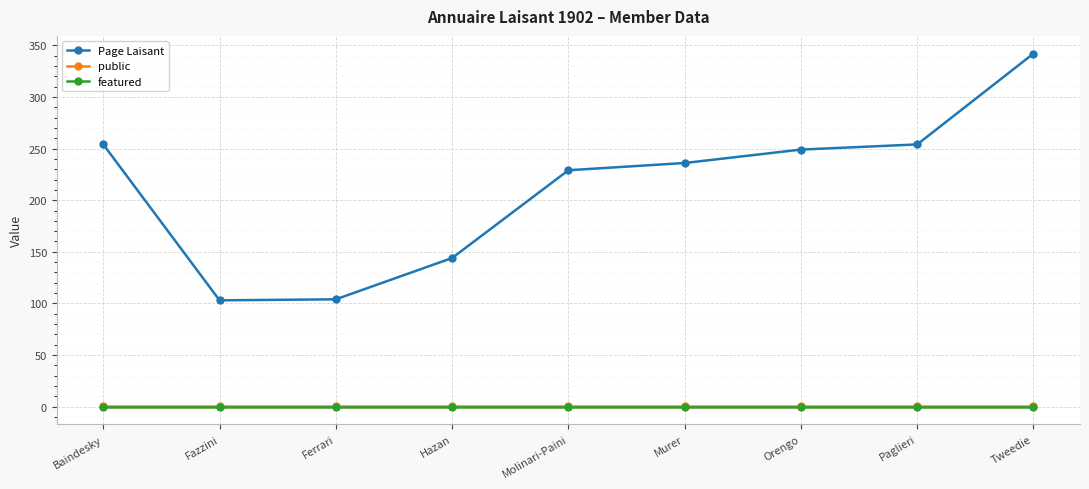

Which series has the largest range (max minus min)?

Page Laisant